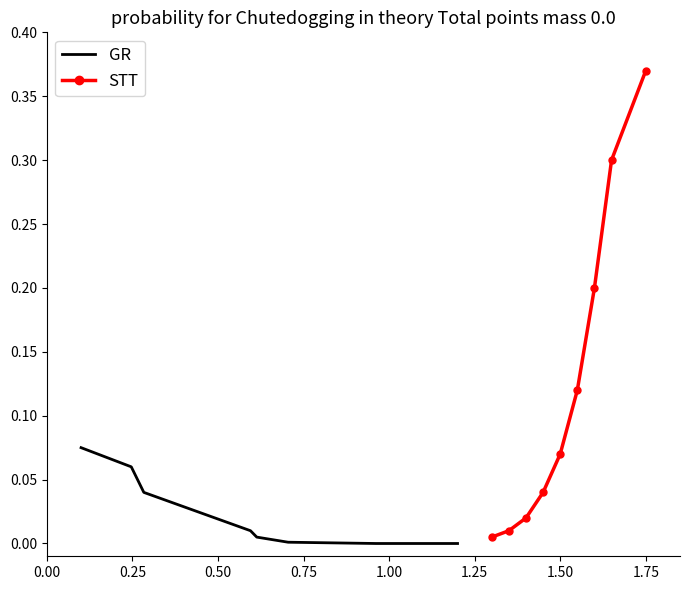

What is the maximum value shown in the chart?

0.4